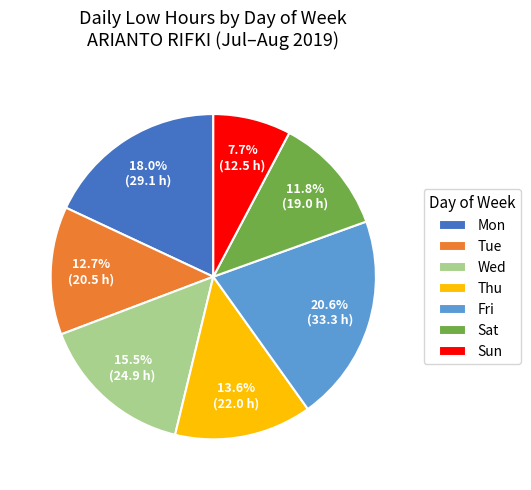

What is the ratio of the value at Tue to the value at Mon?

0.7